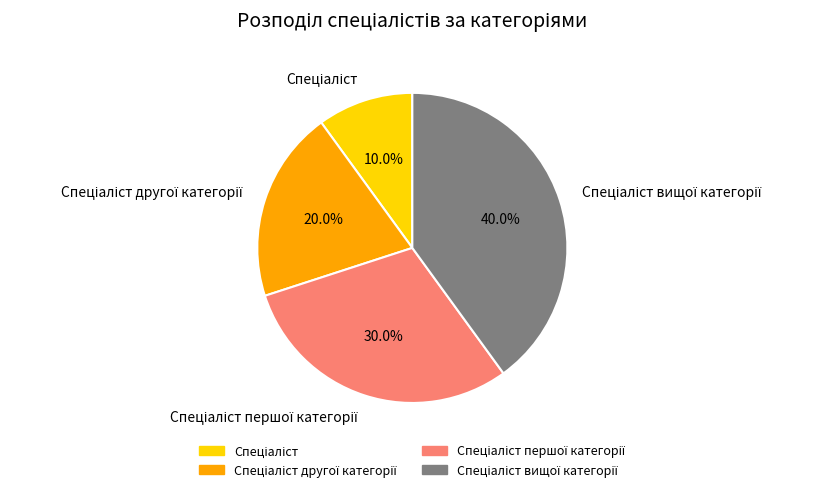

To the nearest percent, what is the difference between the largest and smallest slice percentages?

30%